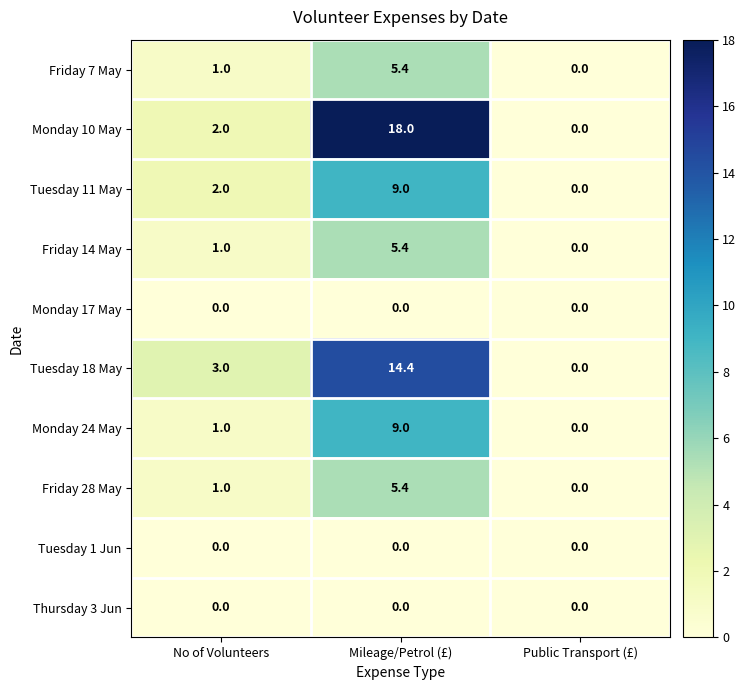

Which series changed the most between No of Volunteers and Mileage/Petrol (£)?

Monday 10 May